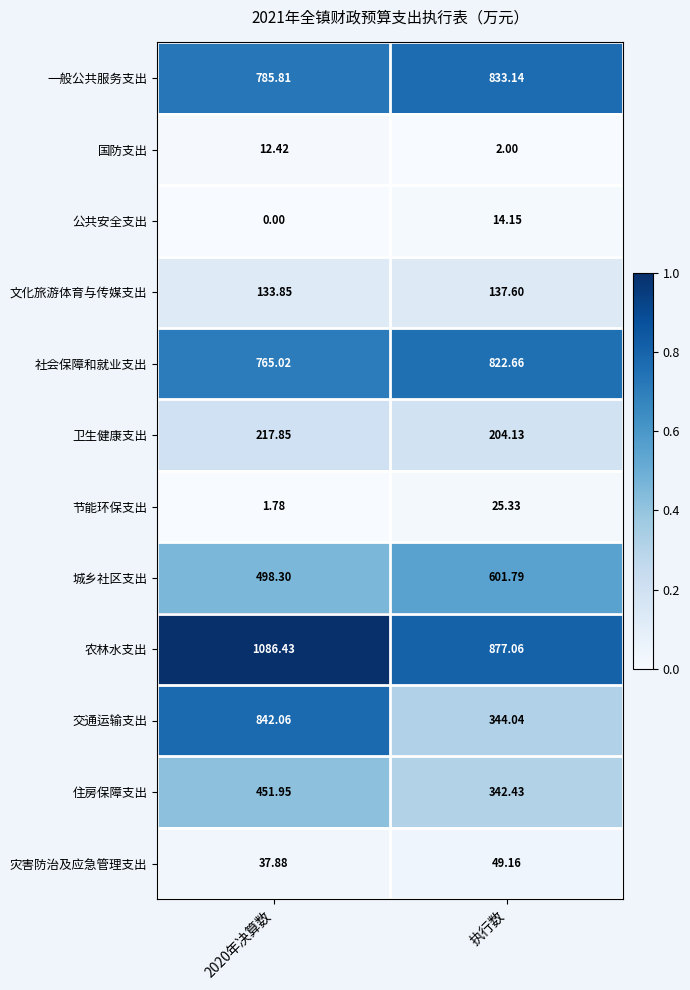

Which series has the largest total across all categories?

农林水支出